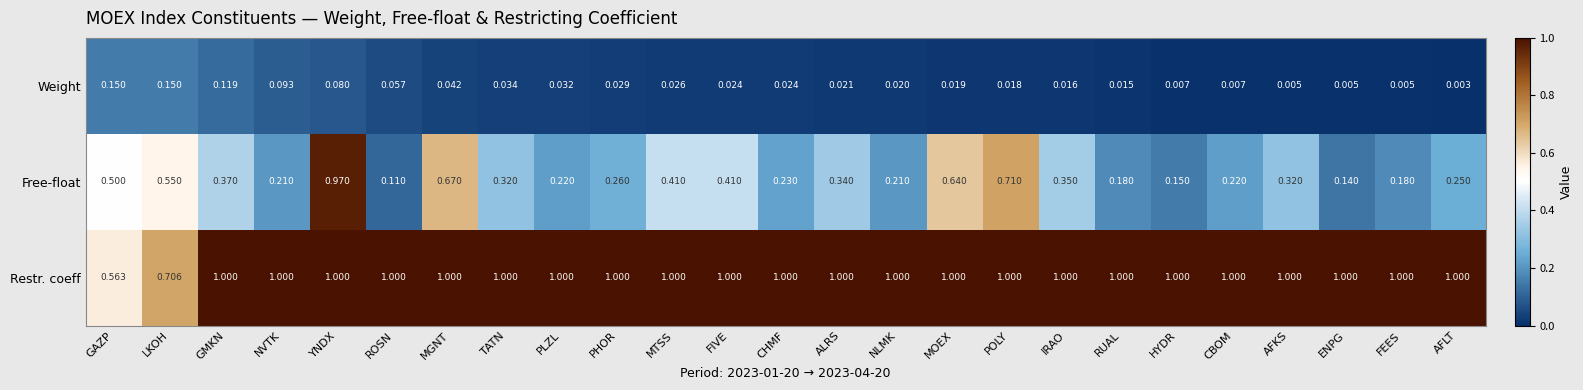

What is the total value across all series at FEES?

1.2